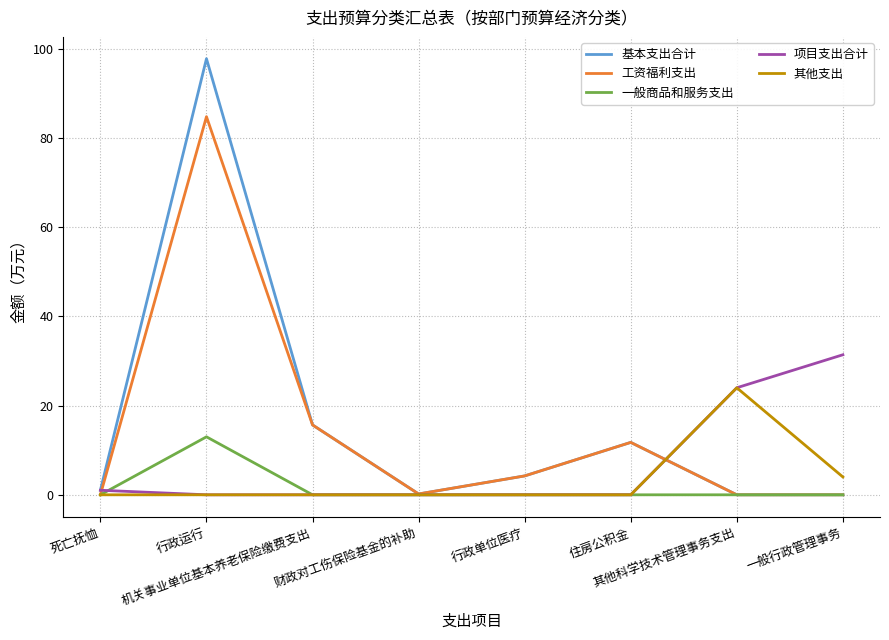

At which category does 基本支出合计 reach its first local valley?

财政对工伤保险基金的补助